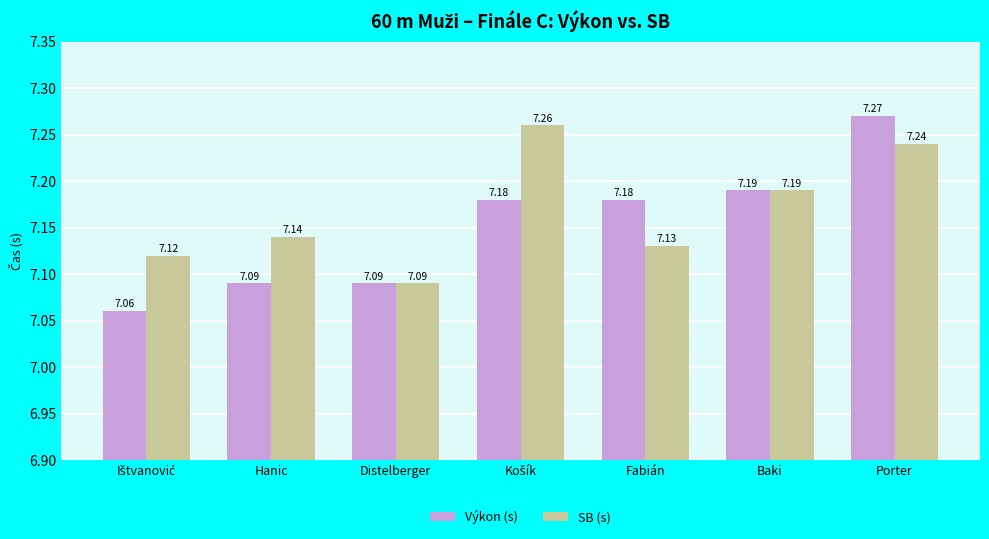

How many Výkon (s) values are between 7 and 8?

7